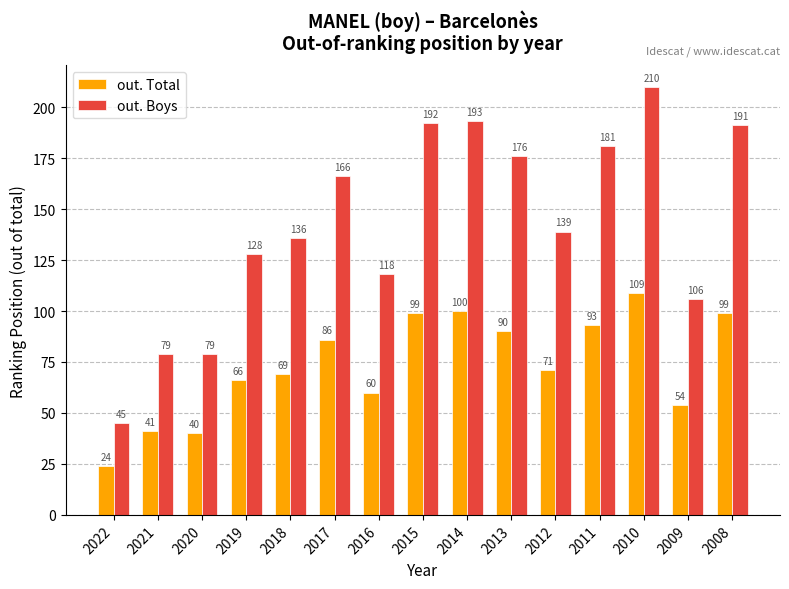

What is the approximate value of out. Boys at 2015, to the nearest 10?

190